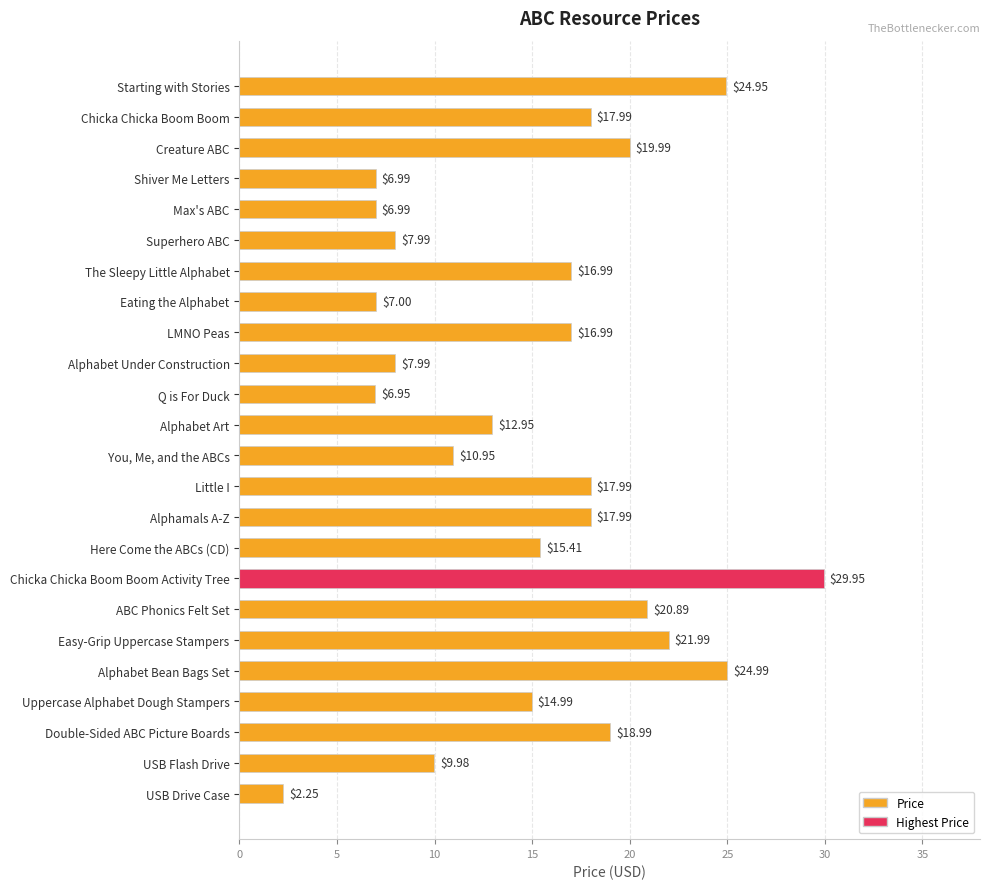

What is the label of the 5th bar from the bottom?

Alphabet Bean Bags Set